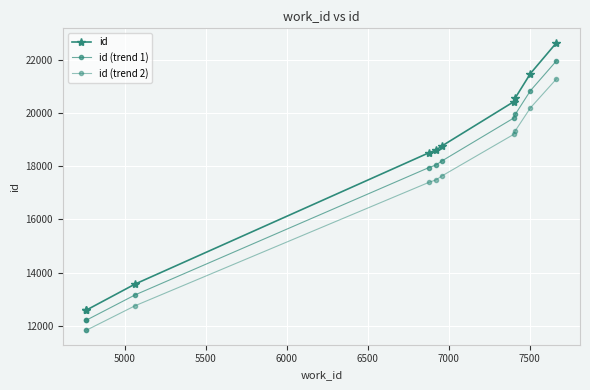

What is the value of the id (trend 1) point at the 7th from the left?

19804.5